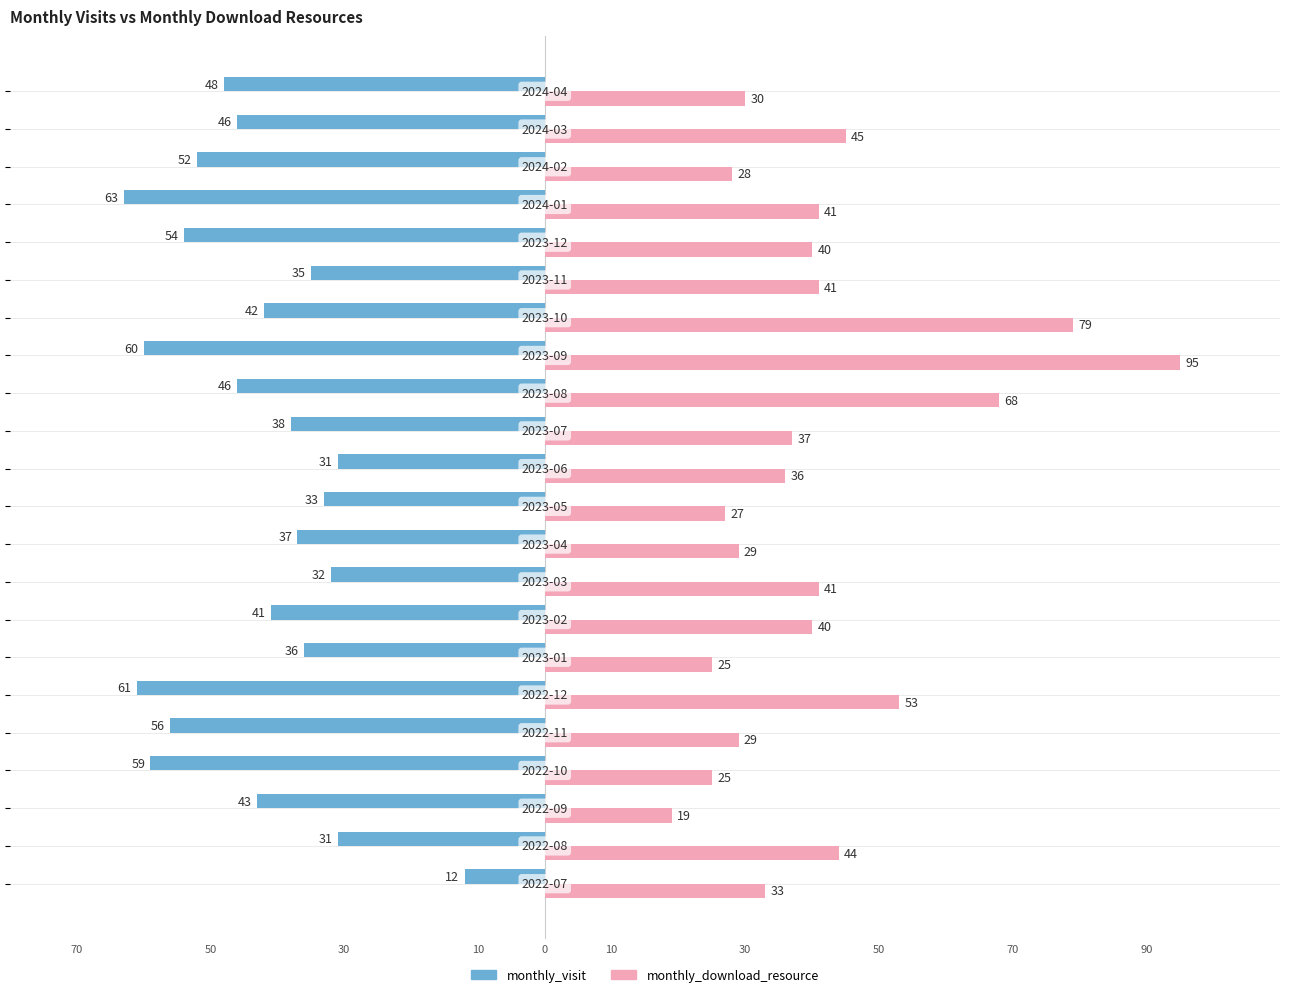

What are all the series names shown in the legend?

monthly_visit, monthly_download_resource